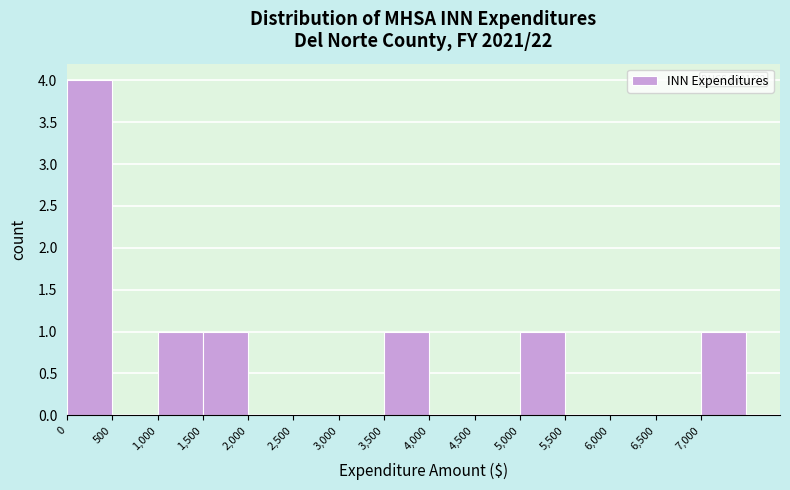

Which range on the x-axis has the tallest bar?

0 to 500